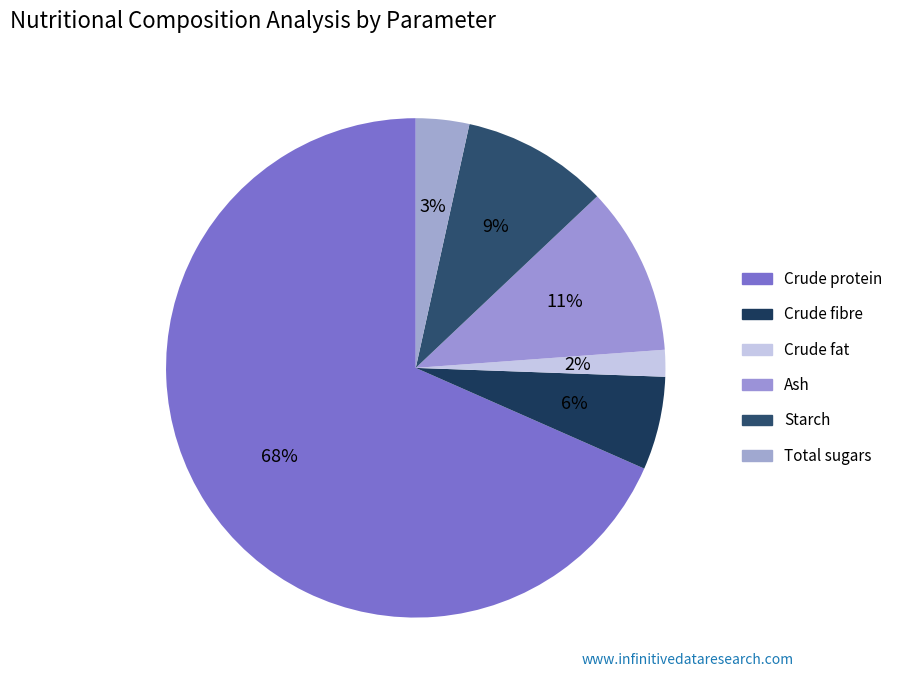

How many segments does this pie chart have?

6